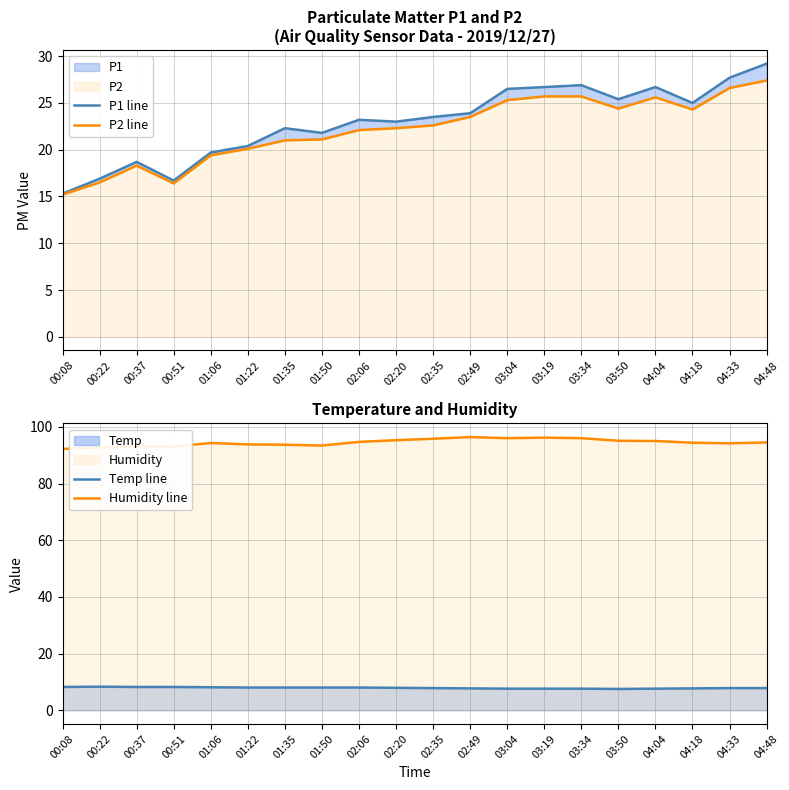

What is the average value of the P2 line series?

22.2